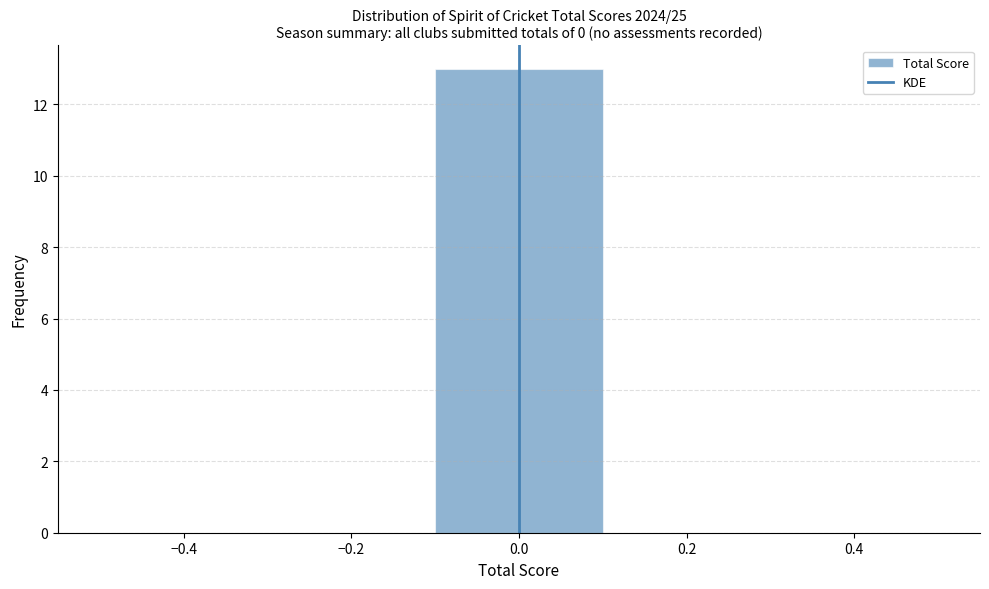

What is the height of the bar covering -0.1 to 0.1 on the x-axis? The values are not printed on the chart, so give them approximately, as read against the axis.

13